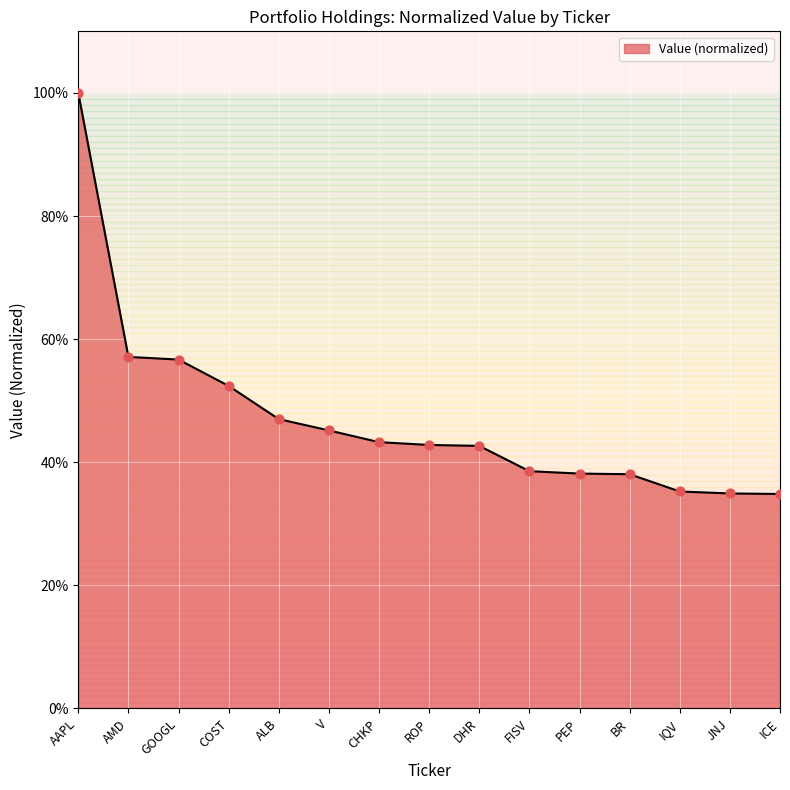

Between PEP and BR, which is larger?

PEP